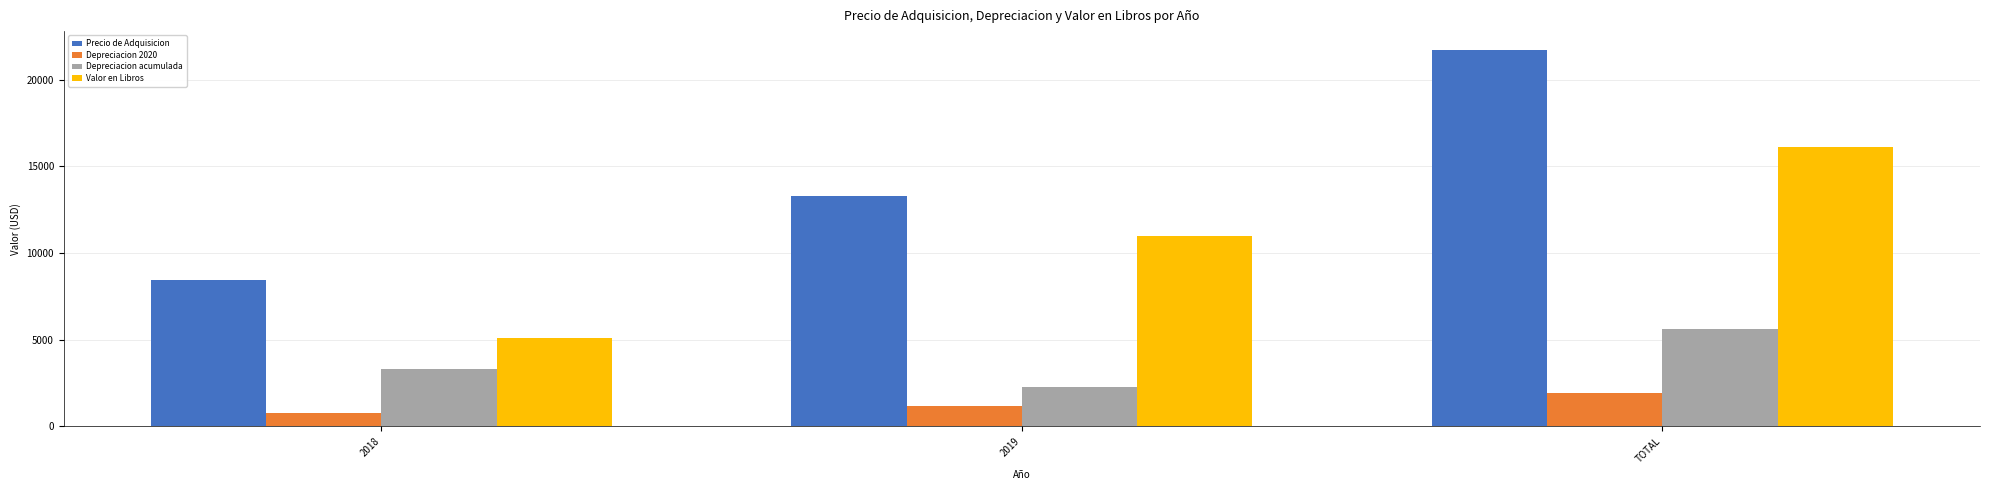

Rank the series by their maximum value, from lowest to highest.

Depreciacion 2020, Depreciacion acumulada, Valor en Libros, Precio de Adquisicion